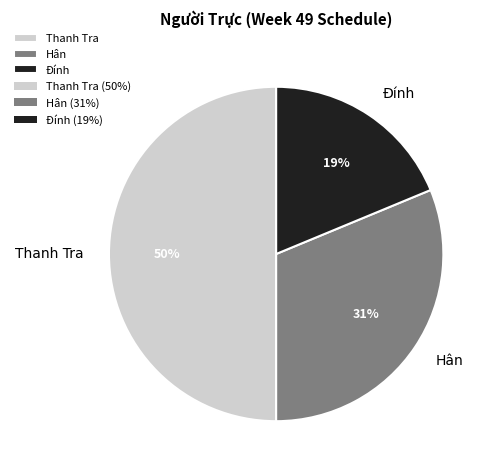

What percentage is the Hân slice, to the nearest percent?

31%